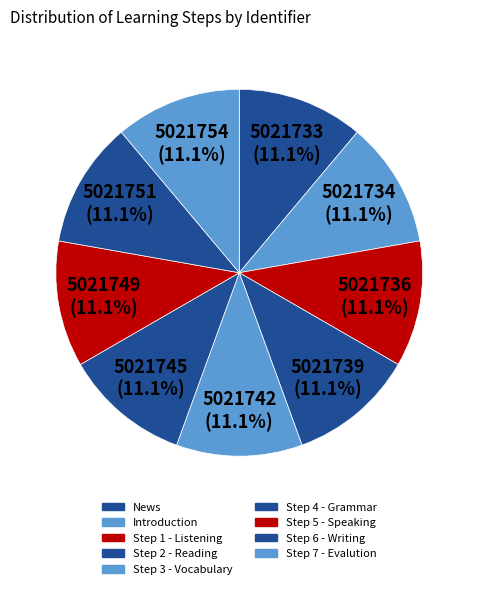

How many slices are in this pie chart?

9